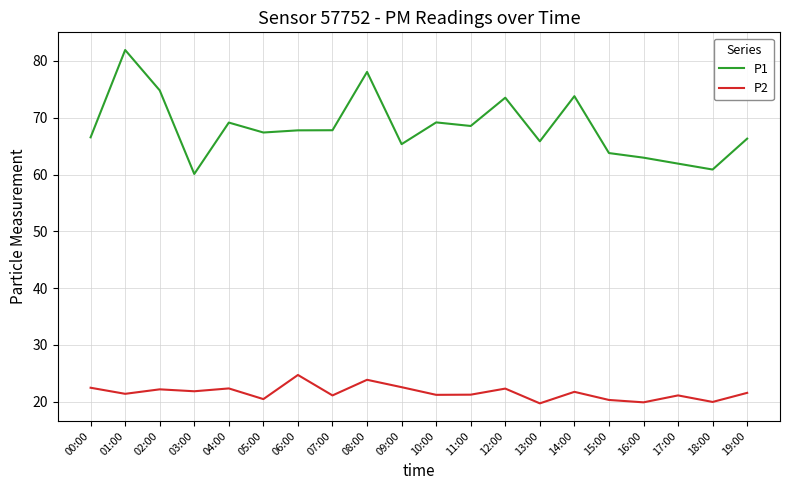

True or false: P2 and P1 intersect in this chart.

False